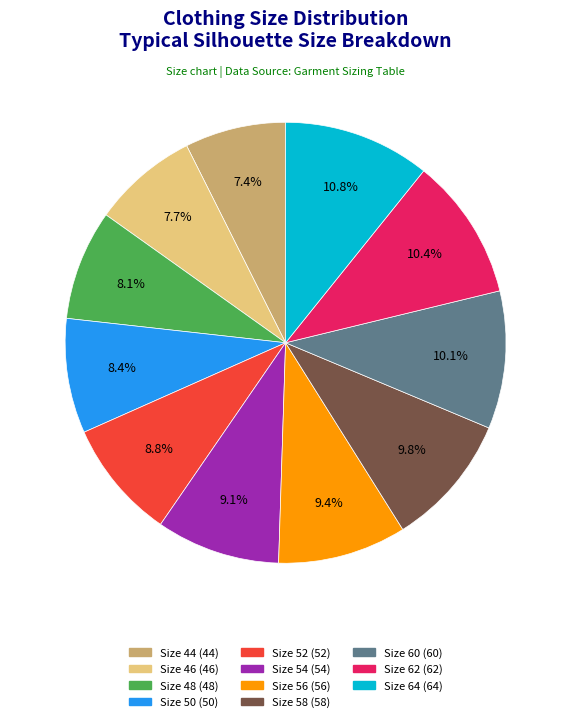

Is there a majority slice in this chart?

No